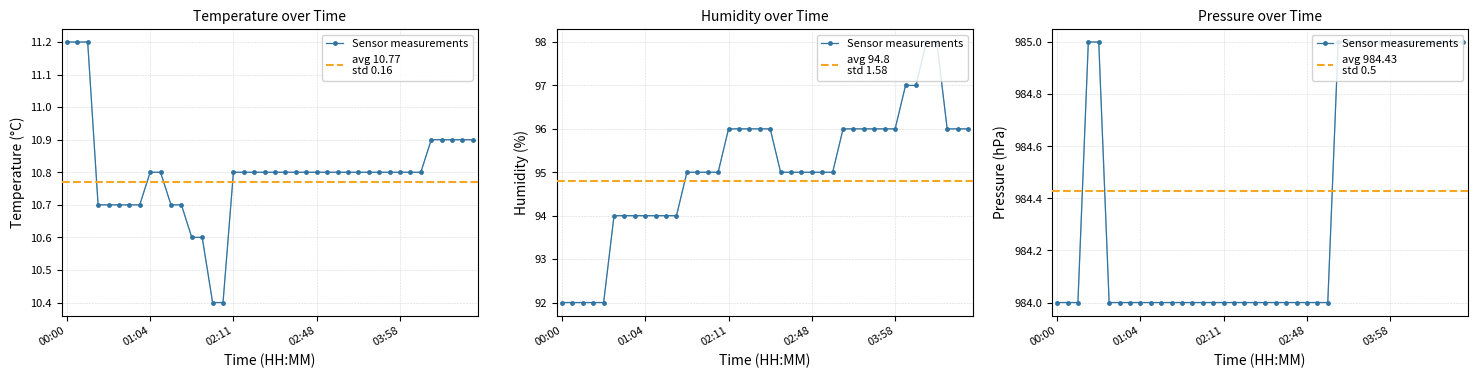

True or false: temperature and pressure intersect in this chart.

False